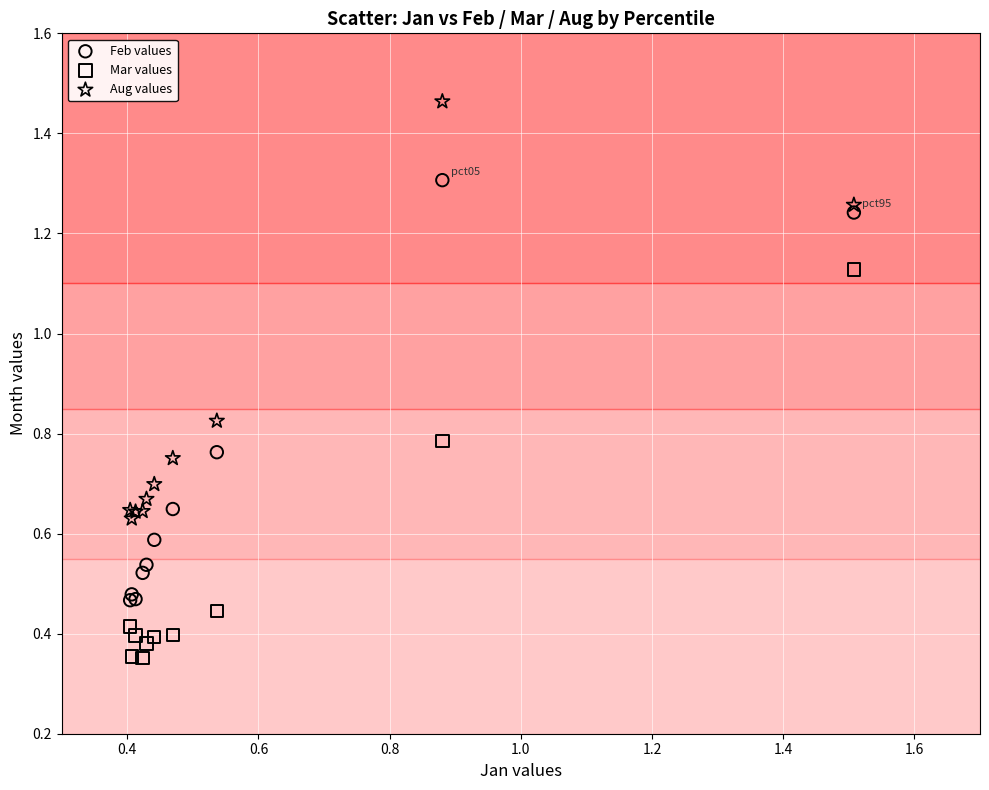

Which series reaches the maximum Y coordinate?

Aug values